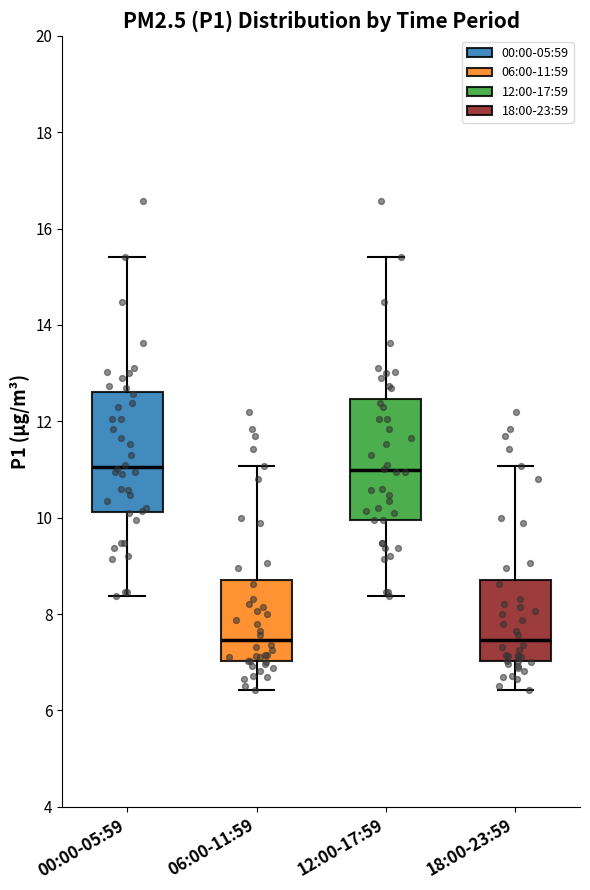

Reading left to right, transcribe this box plot: for each box, give where its median line is, the range the box spans, and where its two whiskers end, as read against the y-axis. The values are not printed on the chart, so give them approximately, as read against the axis.

00:00-05:59: median 11.0, box 10.2 to 12.6, whiskers 8.4 to 15.4
06:00-11:59: median 7.4, box 7.0 to 8.8, whiskers 6.4 to 11.0
12:00-17:59: median 11.0, box 10.0 to 12.4, whiskers 8.4 to 15.4
18:00-23:59: median 7.4, box 7.0 to 8.8, whiskers 6.4 to 11.0